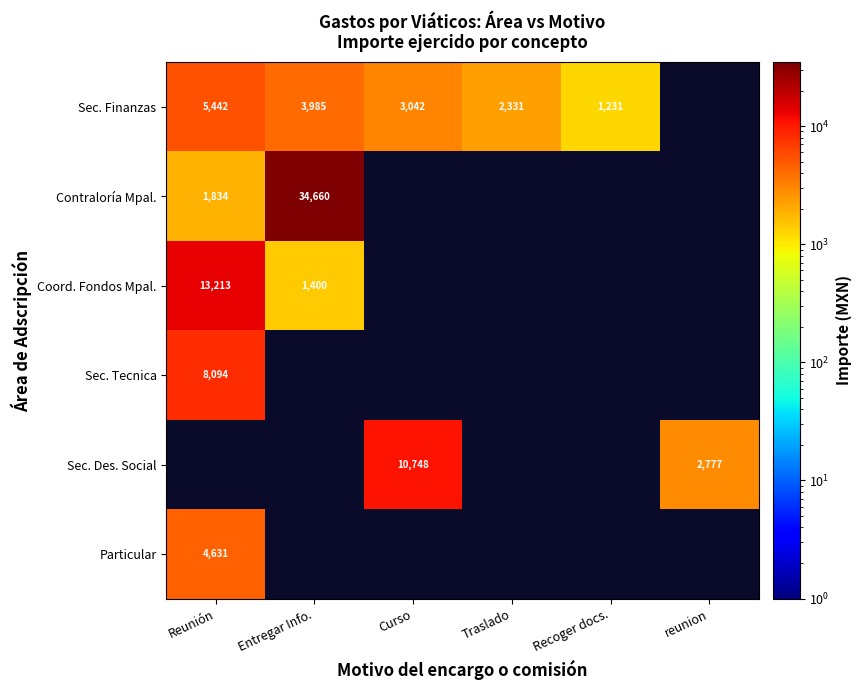

Is the value of Sec. Des. Social at Curso greater than the value of Sec. Tecnica at Reunión?

Yes